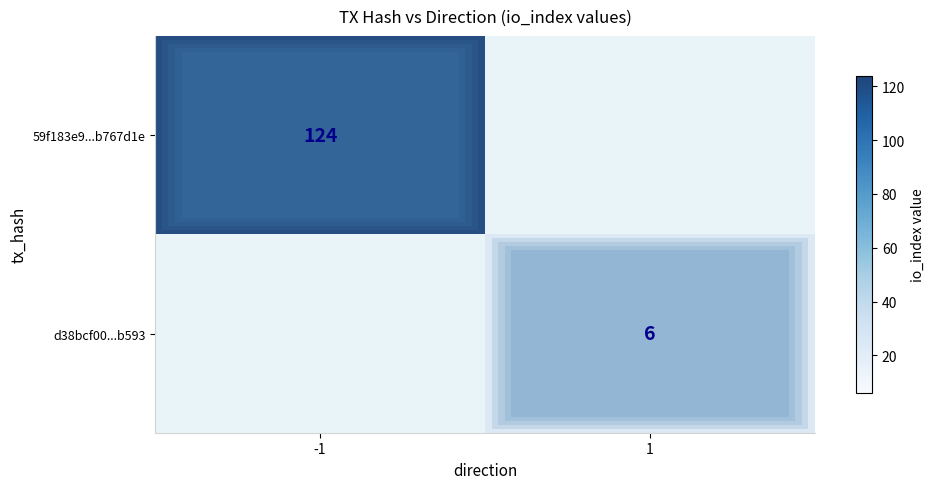

Is the value of 59f183e9...b767d1e at -1 greater than the value of d38bcf00...b593 at 1?

Yes